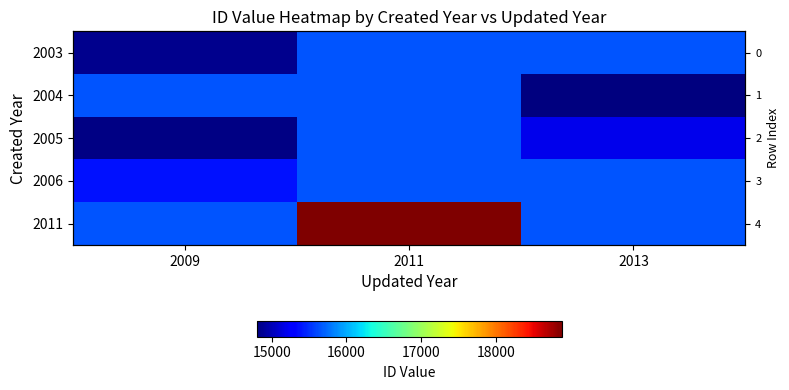

At how many categories does at least one series exceed 16715?

1